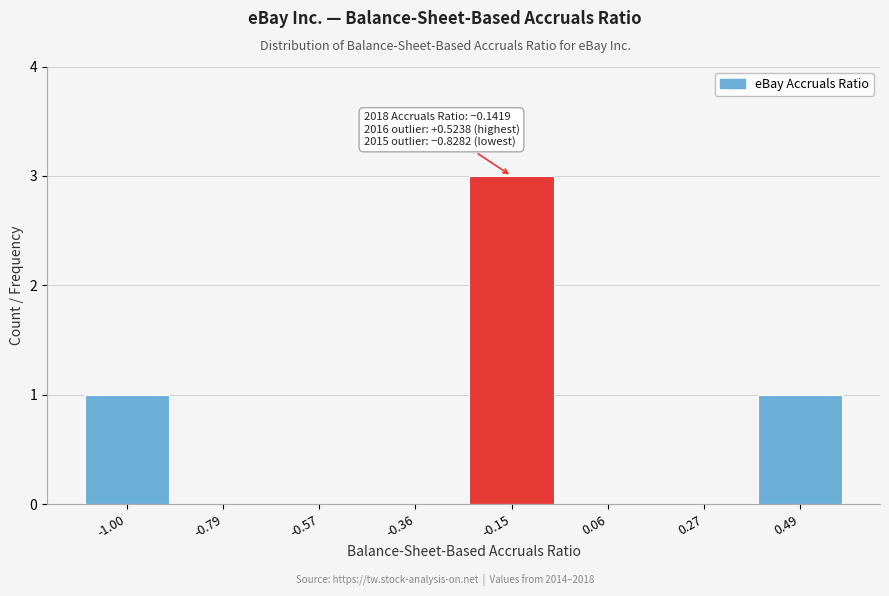

Reading left to right, list all the values displayed in this chart.

-1.00=1	-0.79=0	-0.57=0	-0.36=0	-0.15=3	0.06=0	0.27=0	0.49=1